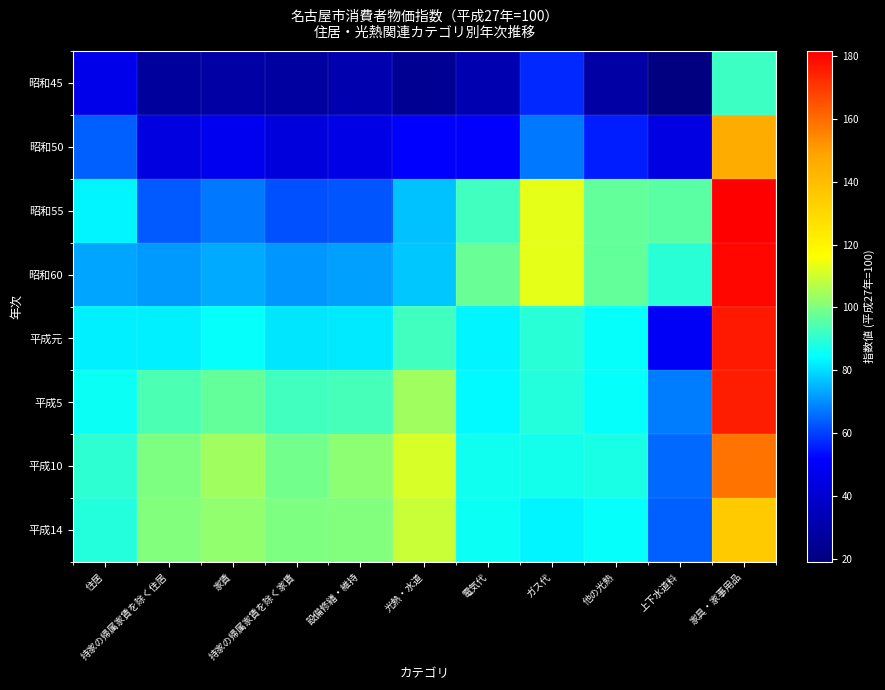

Reading left to right, transcribe all the data shown in this chart.

昭和45: 住居=46.7	持家の帰属家賃を除く住居=27.1	家賃=29.0	持家の帰属家賃を除く家賃=27.7	設備修繕・維持=31.5	光熱・水道=24.7	電気代=31.8	ガス代=56.7	他の光熱=28.6	上下水道料=19.0	家具・家事用品=91.6
昭和50: 住居=64.0	持家の帰属家賃を除く住居=44.0	家賃=47.7	持家の帰属家賃を除く家賃=43.0	設備修繕・維持=45.4	光熱・水道=52.0	電気代=50.8	ガス代=66.8	他の光熱=55.5	上下水道料=44.9	家具・家事用品=146.2
昭和55: 住居=83.0	持家の帰属家賃を除く住居=63.4	家賃=67.2	持家の帰属家賃を除く家賃=61.7	設備修繕・維持=62.8	光熱・水道=76.4	電気代=92.5	ガス代=113.2	他の光熱=96.7	上下水道料=95.4	家具・家事用品=181.6
昭和60: 住居=72.9	持家の帰属家賃を除く住居=71.7	家賃=73.6	持家の帰属家賃を除く家賃=70.9	設備修繕・維持=72.1	光熱・水道=77.0	電気代=97.5	ガス代=113.4	他の光熱=96.7	上下水道料=89.2	家具・家事用品=179.8
平成元: 住居=82.2	持家の帰属家賃を除く住居=82.2	家賃=84.8	持家の帰属家賃を除く家賃=80.9	設備修繕・維持=81.5	光熱・水道=92.6	電気代=82.9	ガス代=89.3	他の光熱=84.6	上下水道料=49.7	家具・家事用品=176.5
平成5: 住居=85.3	持家の帰属家賃を除く住居=93.7	家賃=96.6	持家の帰属家賃を除く家賃=92.4	設備修繕・維持=93.3	光熱・水道=104.7	電気代=83.6	ガス代=88.6	他の光熱=84.6	上下水道料=67.7	家具・家事用品=175.5
平成10: 住居=89.6	持家の帰属家賃を除く住居=100.0	家賃=104.3	持家の帰属家賃を除く家賃=98.8	設備修繕・維持=102.1	光熱・水道=111.1	電気代=86.1	ガス代=86.7	他の光熱=87.2	上下水道料=64.8	家具・家事用品=158.3
平成14: 住居=88.7	持家の帰属家賃を除く住居=100.7	家賃=102.5	持家の帰属家賃を除く家賃=99.9	設備修繕・維持=100.7	光熱・水道=109.3	電気代=85.4	ガス代=83.1	他の光熱=84.6	上下水道料=63.5	家具・家事用品=135.1